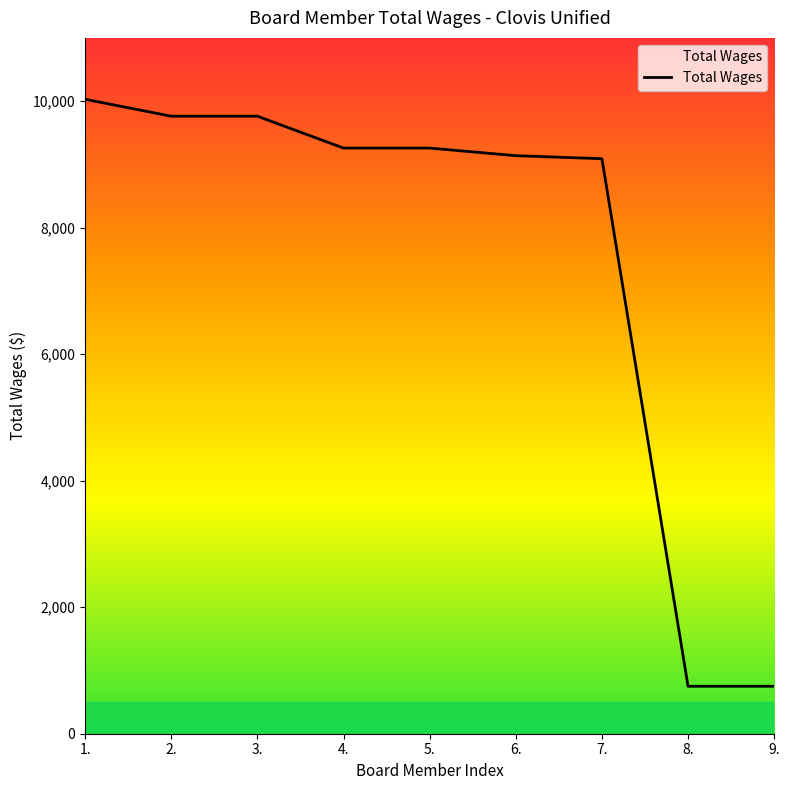

True or false: the data shows 9138 at 6..

True